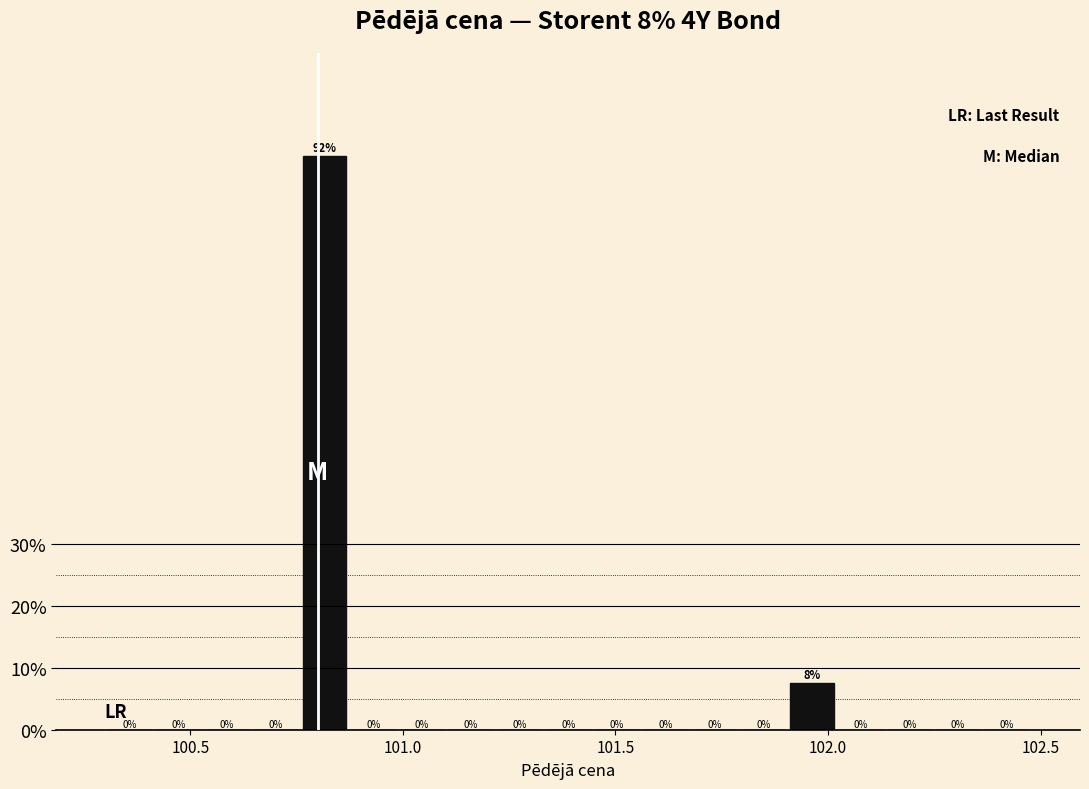

Read against the x-axis, roughly where is the centre of the tallest bar?

100.80